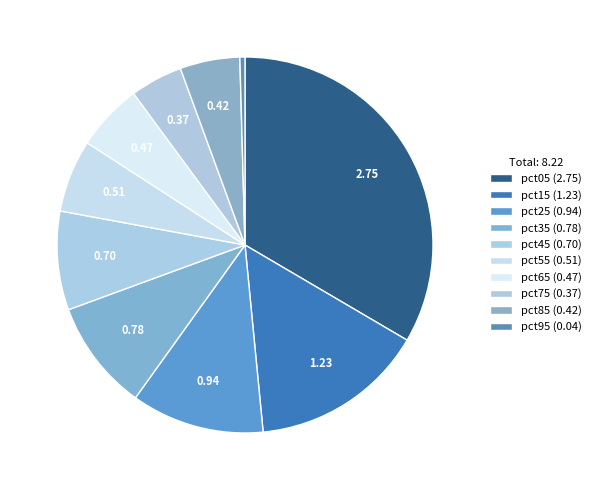

Combined, do pct75 and pct35 account for over 50%?

No